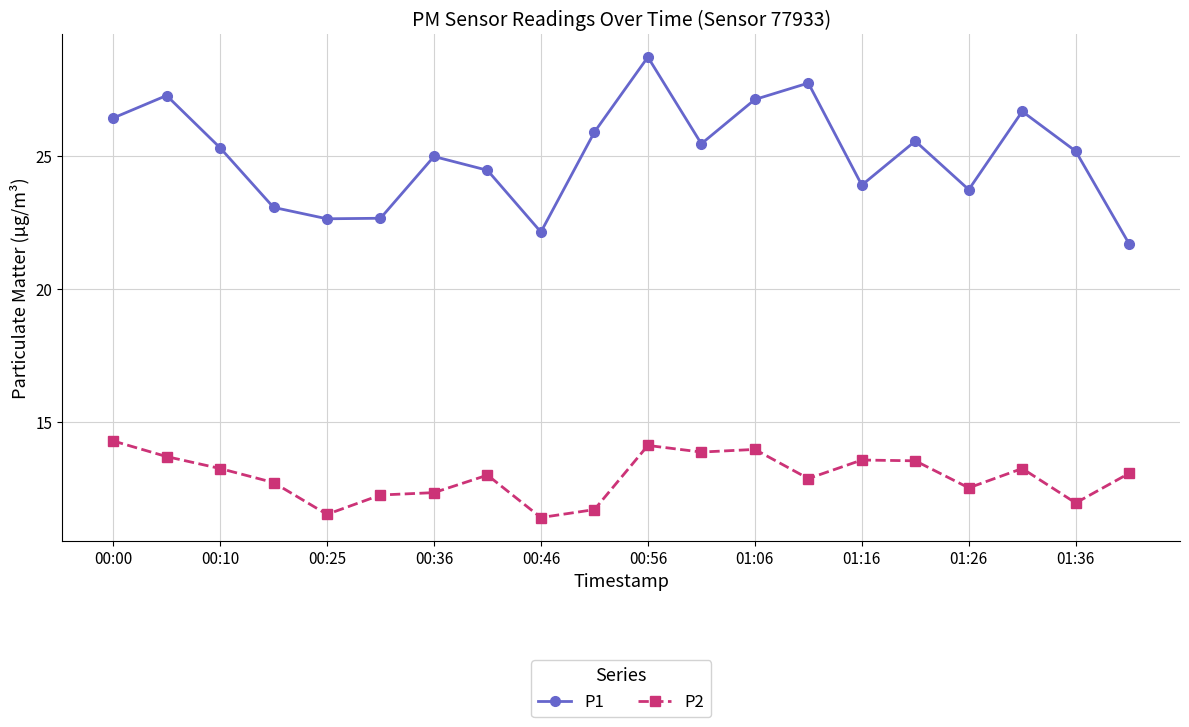

What are all the series names shown in the legend?

P1, P2